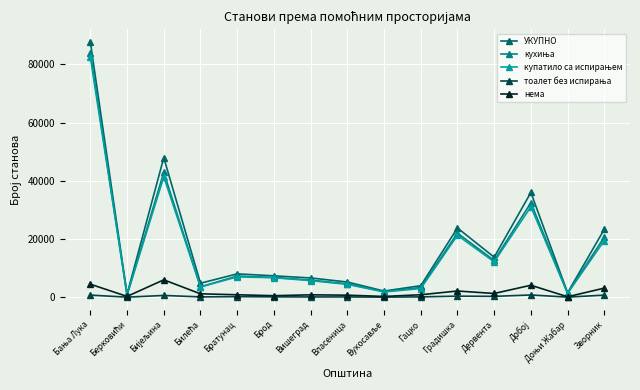

Rank the series at Доњи Жабар from lowest to highest value.

тоалет без испирања, нема, купатило са испирањем, кухиња, УКУПНО